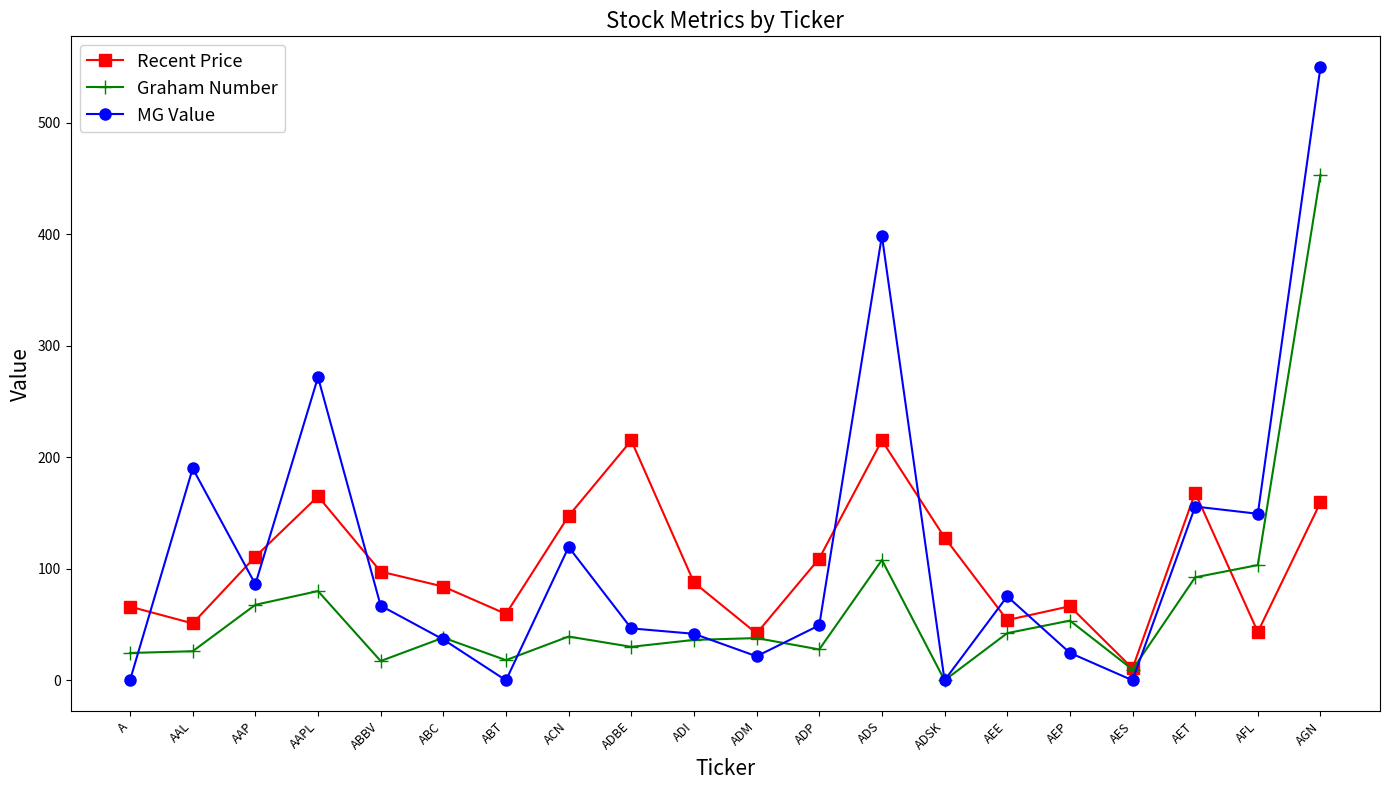

What is the label of the 18th point from the right?

AAP